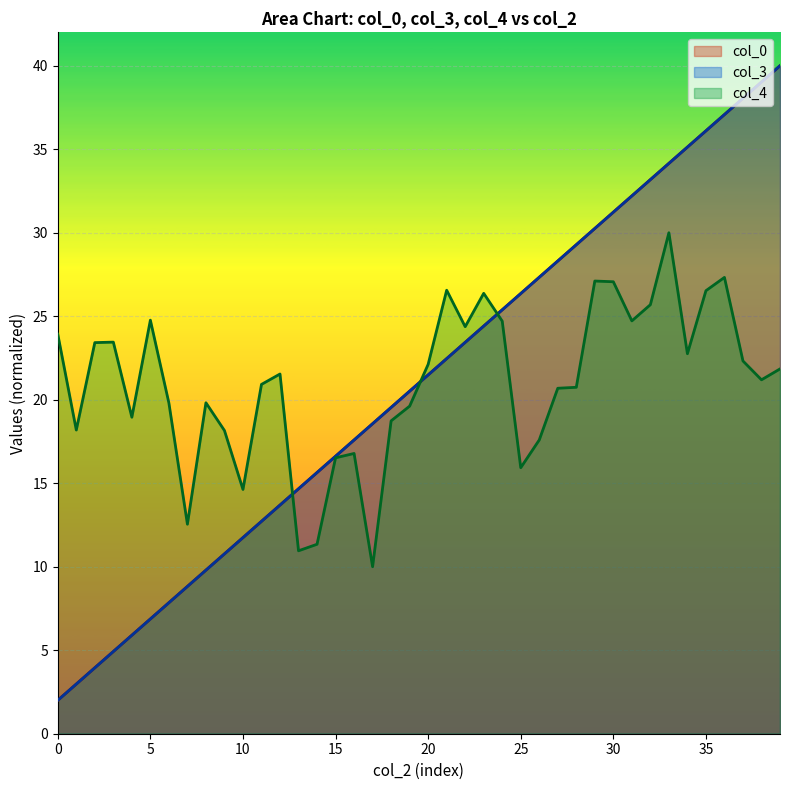

How many lines are shown in the chart?

3